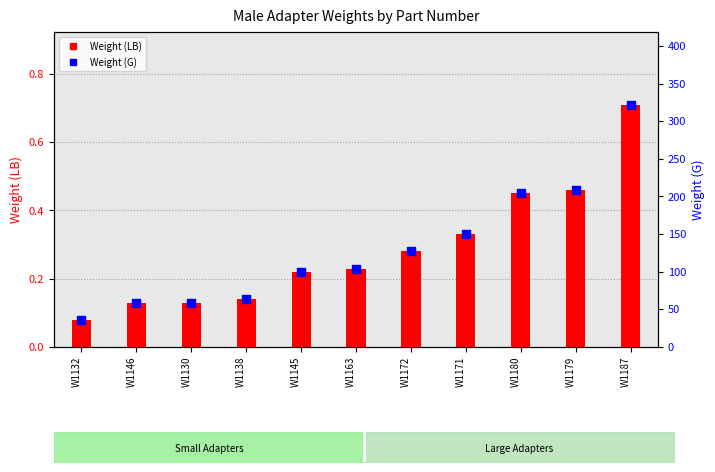

What are all the series names shown in the legend?

Weight (LB), Weight (G)